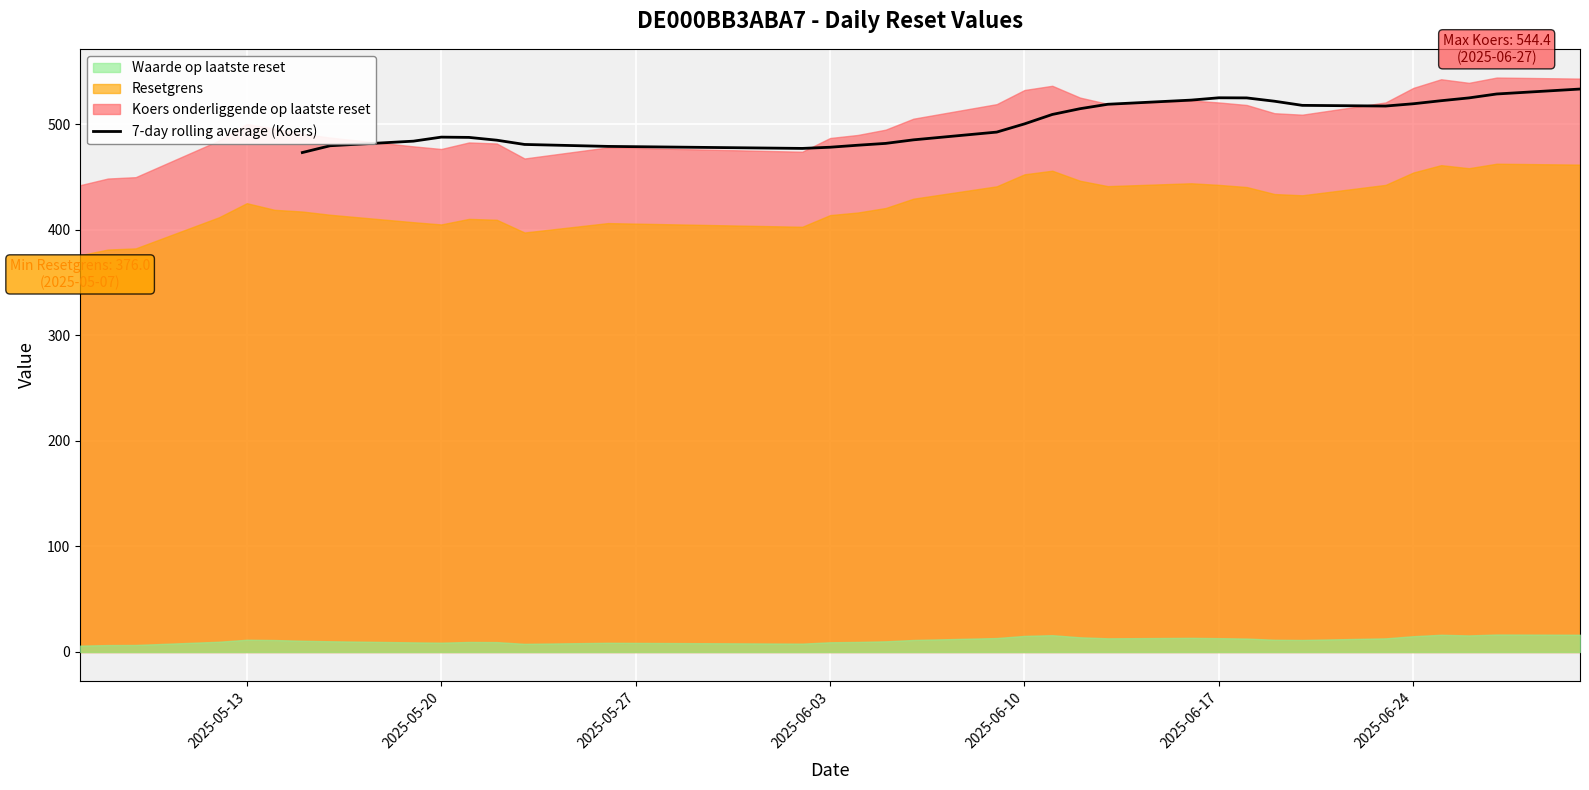

How many interior local peaks (higher than both neighbors) does the data have?

2